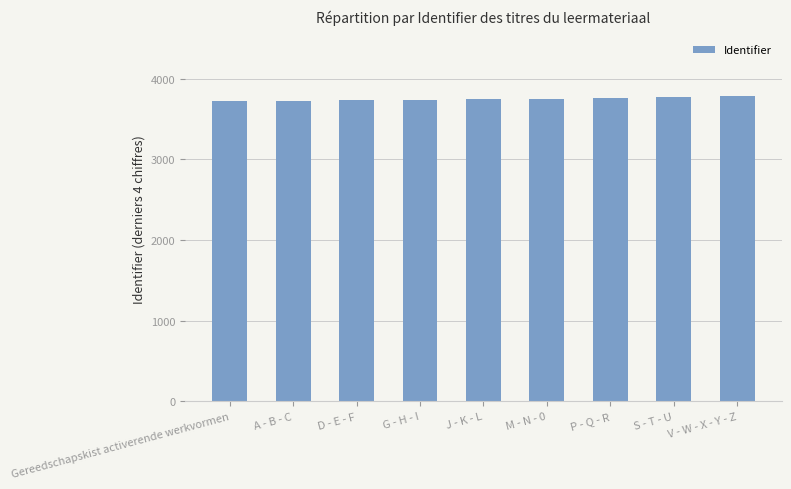

Approximately how many times larger is the value at J - K - L compared to Gereedschapskist activerende werkvormen?

1.0